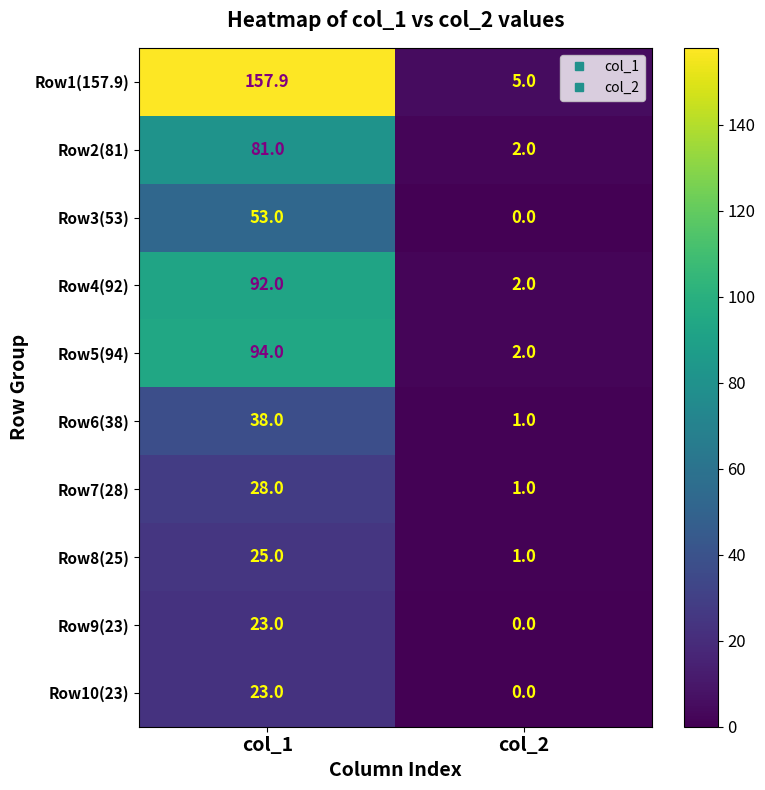

How many categories are shown in the chart?

2